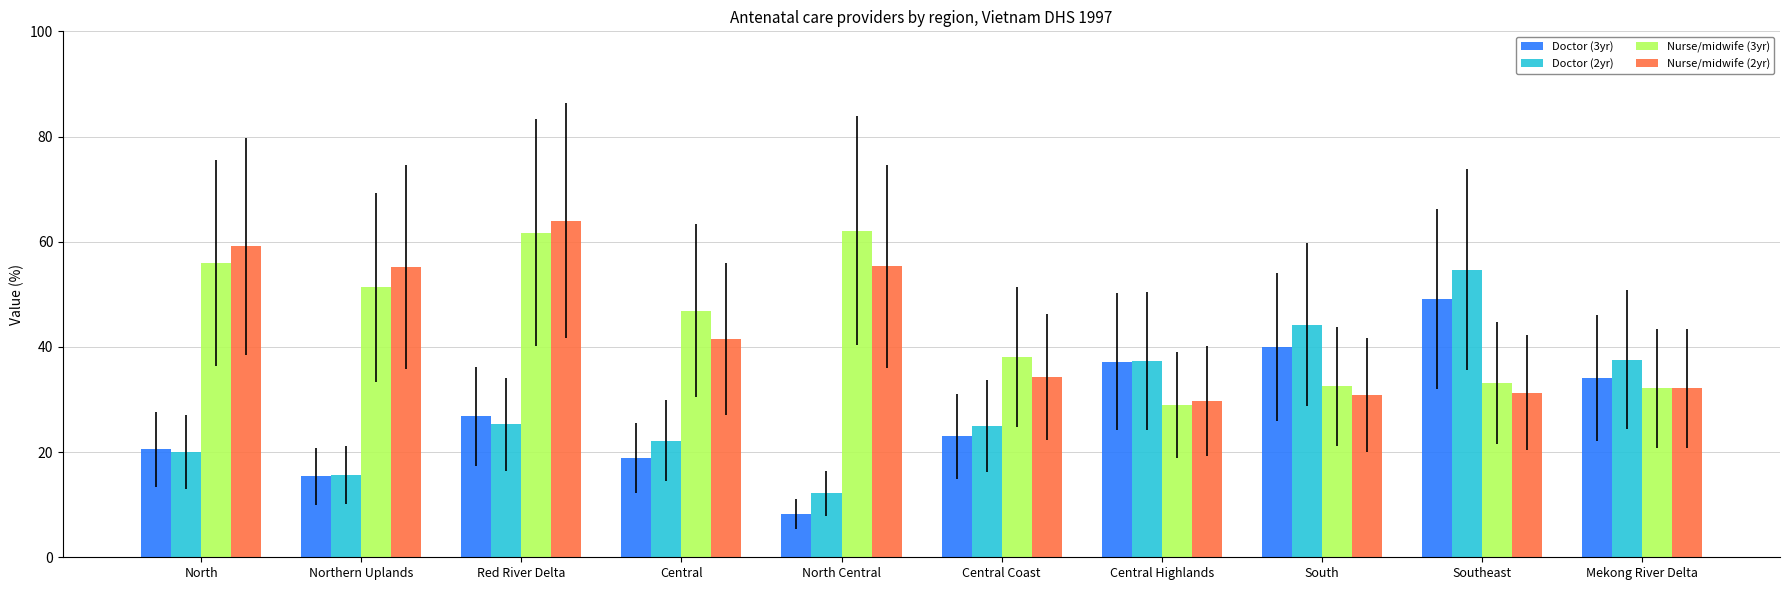

The Doctor (2yr) series shows 5.8 at North. True or false?

False